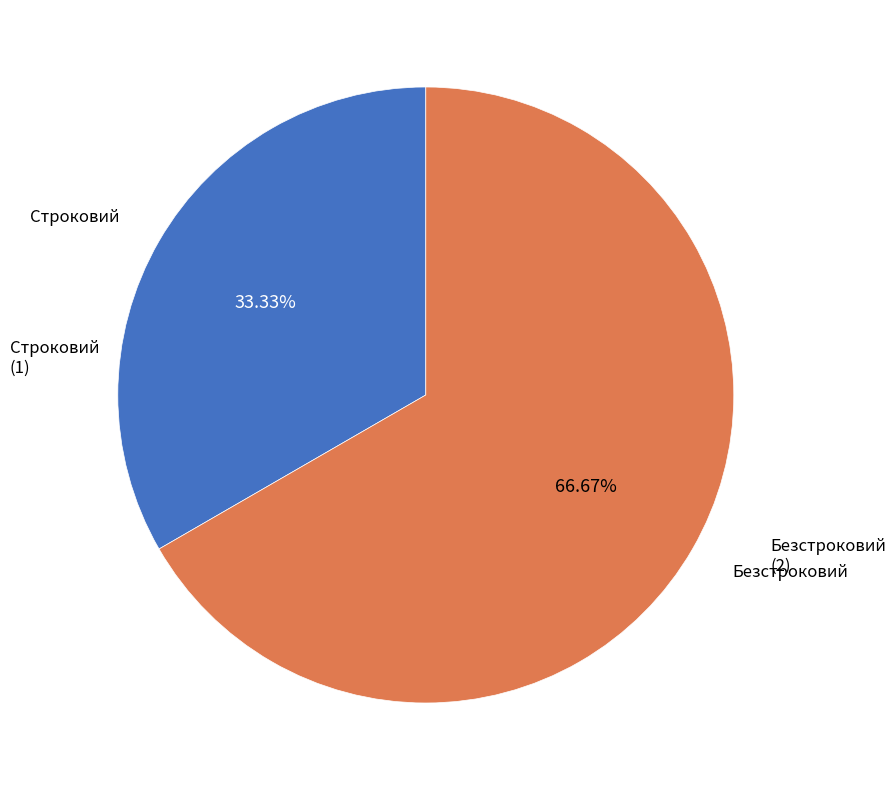

True or false: Безстроковий accounts for 81% of the total.

False